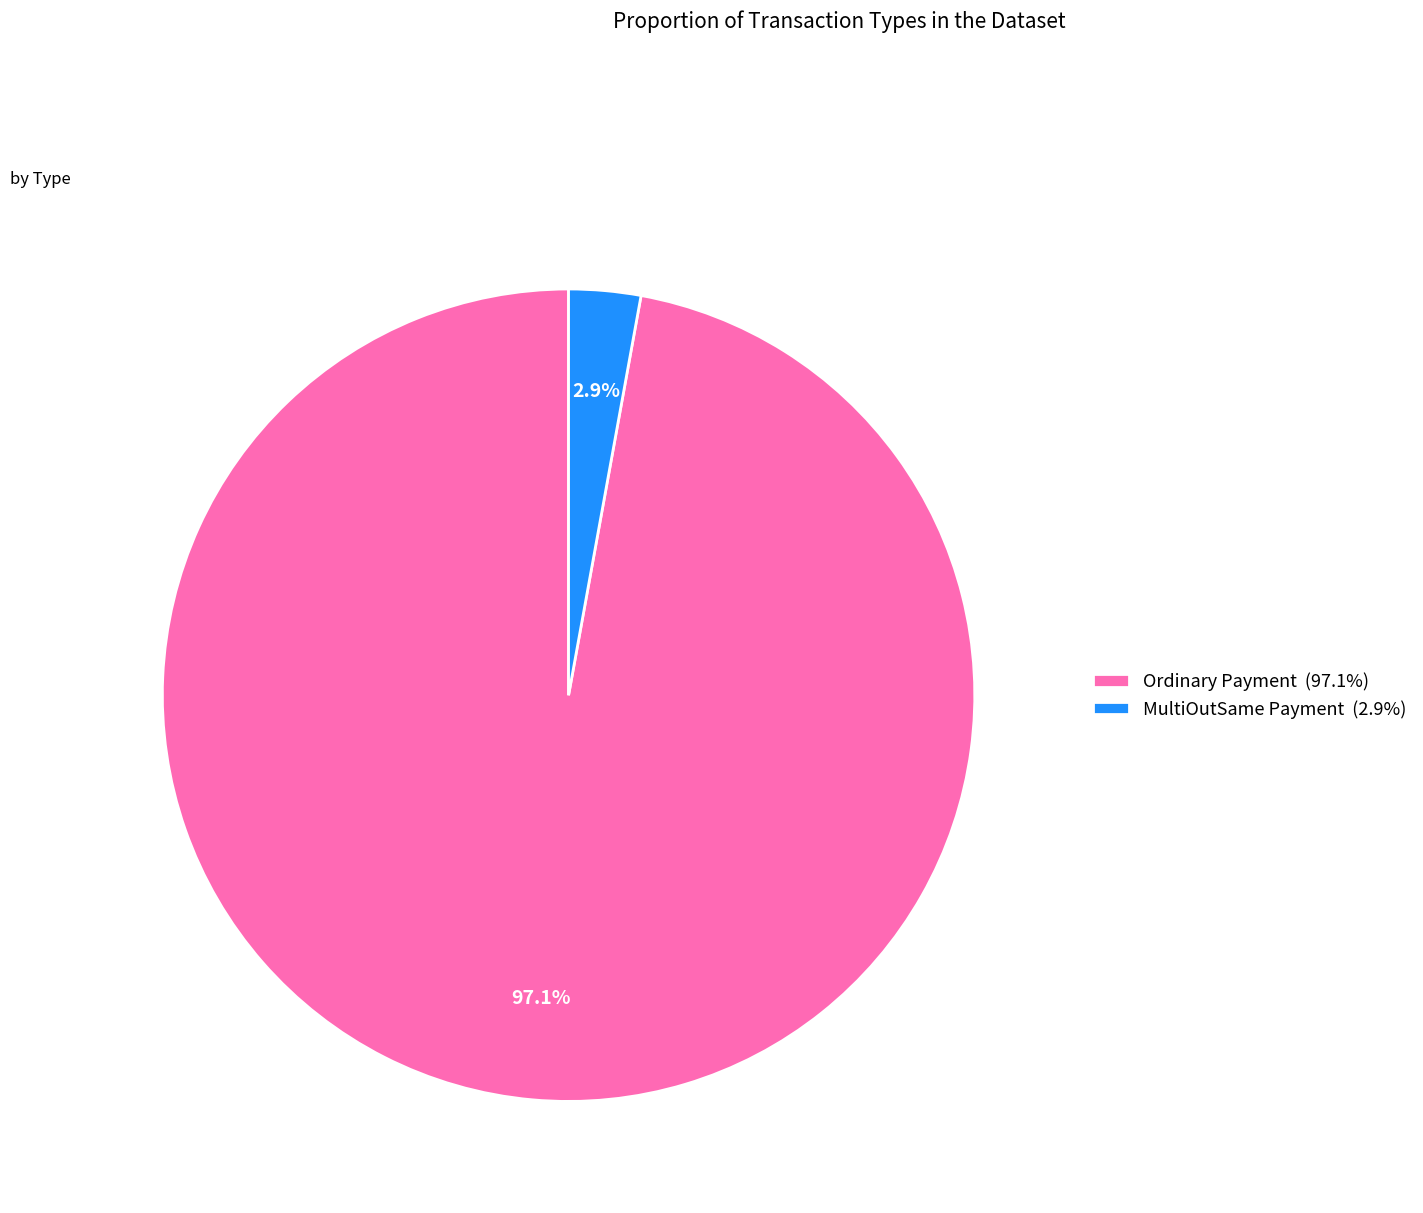

To the nearest percent, what is the average slice percentage?

50%